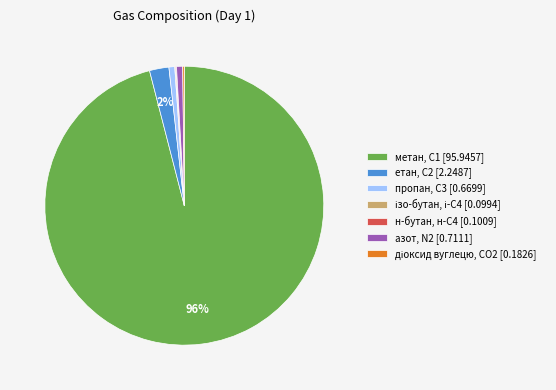

Which category has the biggest portion of the pie?

метан, С1